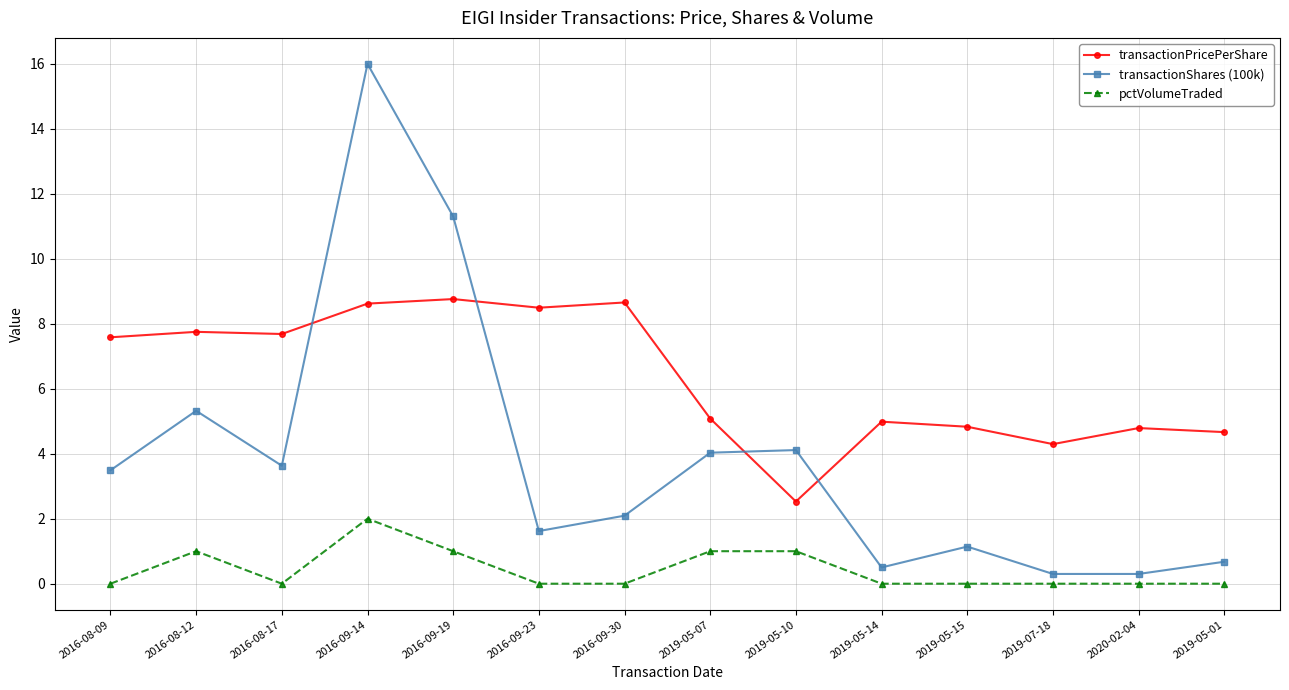

What is the average value of the transactionShares (100k) series?

3.9